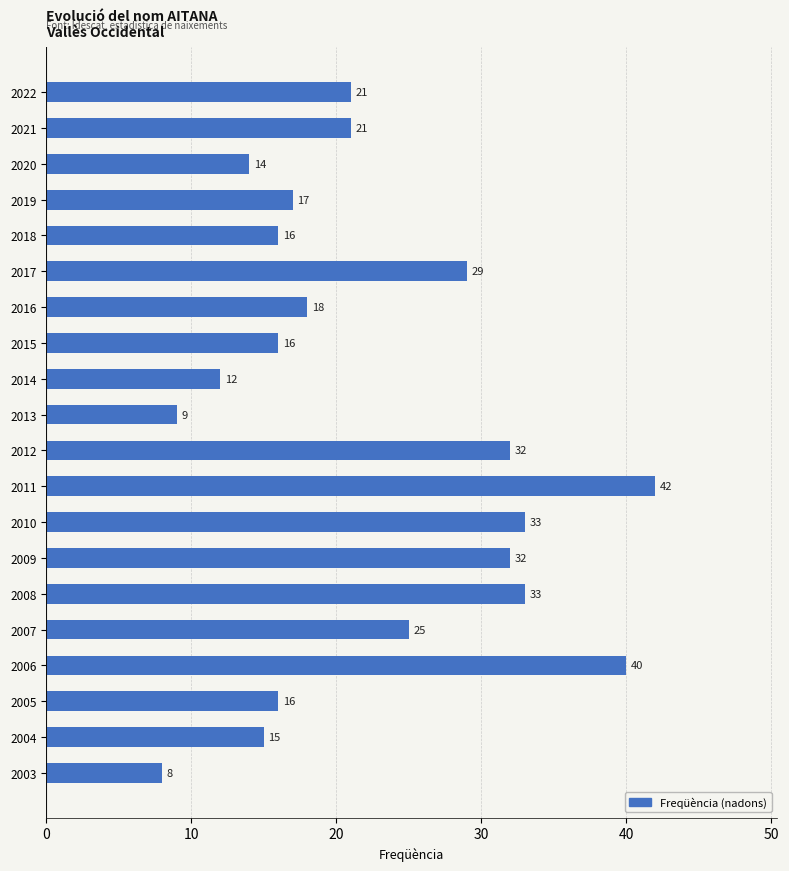

Count the number of categories in the chart.

20